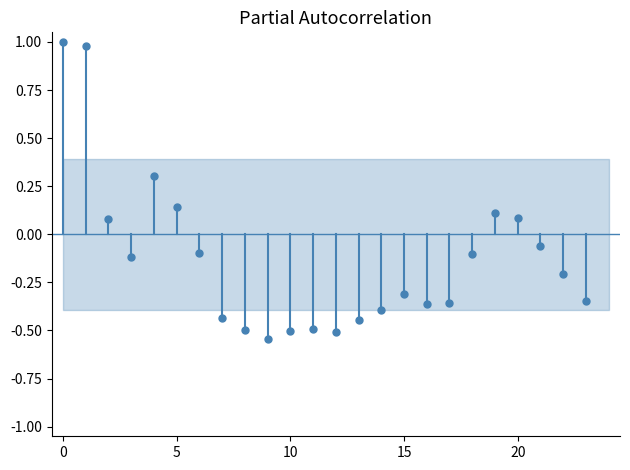

True or false: the data shows -0.1 at 10.

False